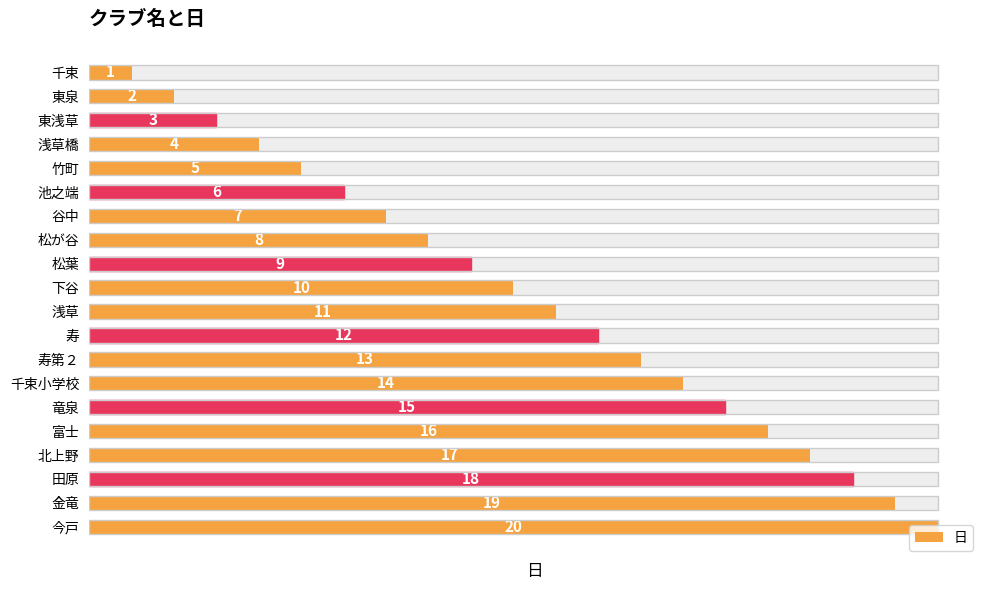

Count the number of data series in this chart.

1